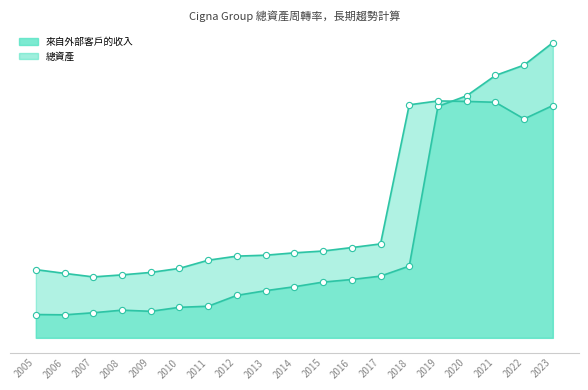

At how many categories does at least one series exceed 149533?

6